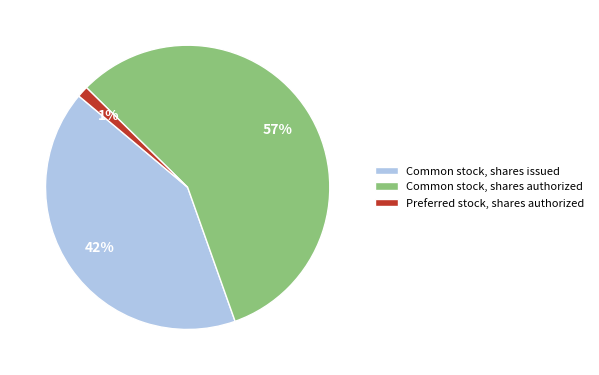

To the nearest percent, what is the difference between the largest and smallest slice percentages?

56%